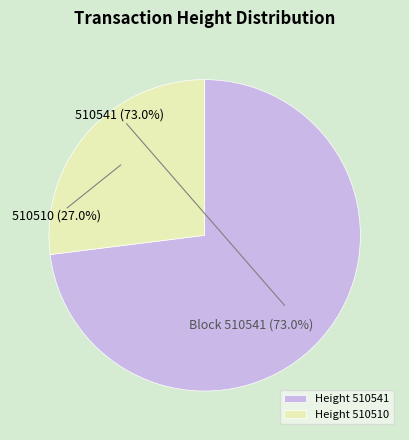

To the nearest percent, what is the difference between the 510541 and 510510 slice percentages?

46%